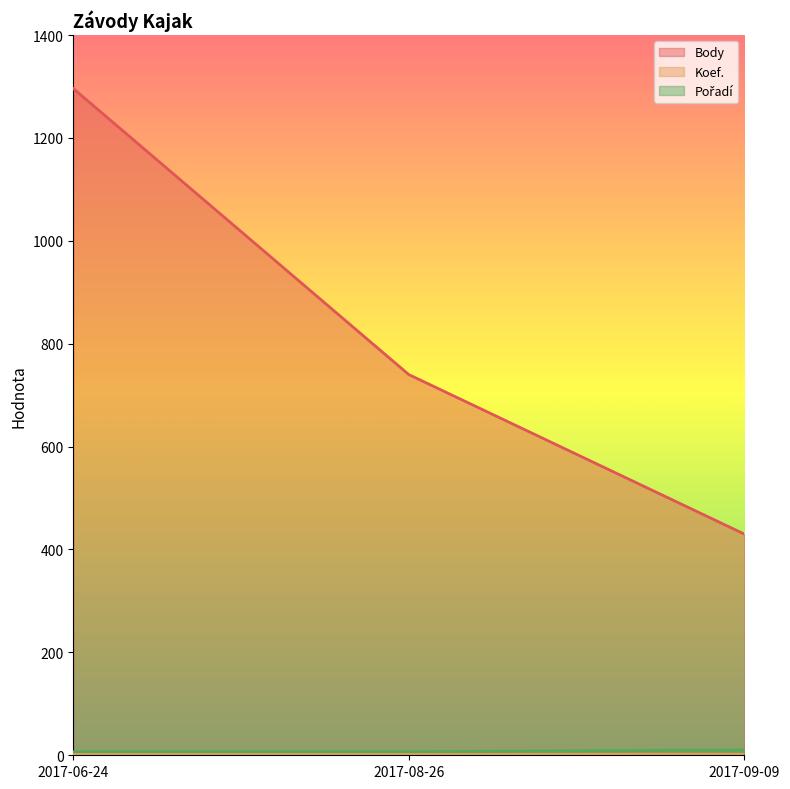

The value of Body at 2017-06-24 is 1955. True or false?

False